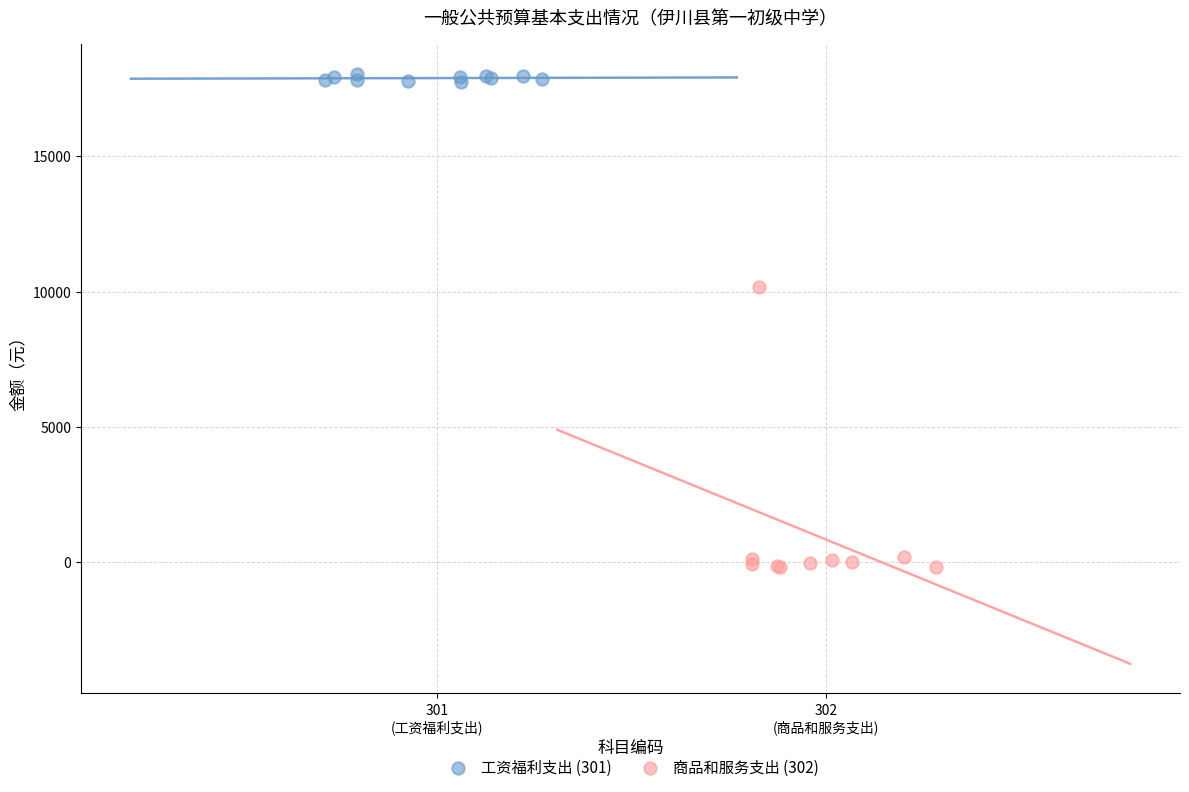

Which series contains the lowest Y value?

商品和服务支出 (302)